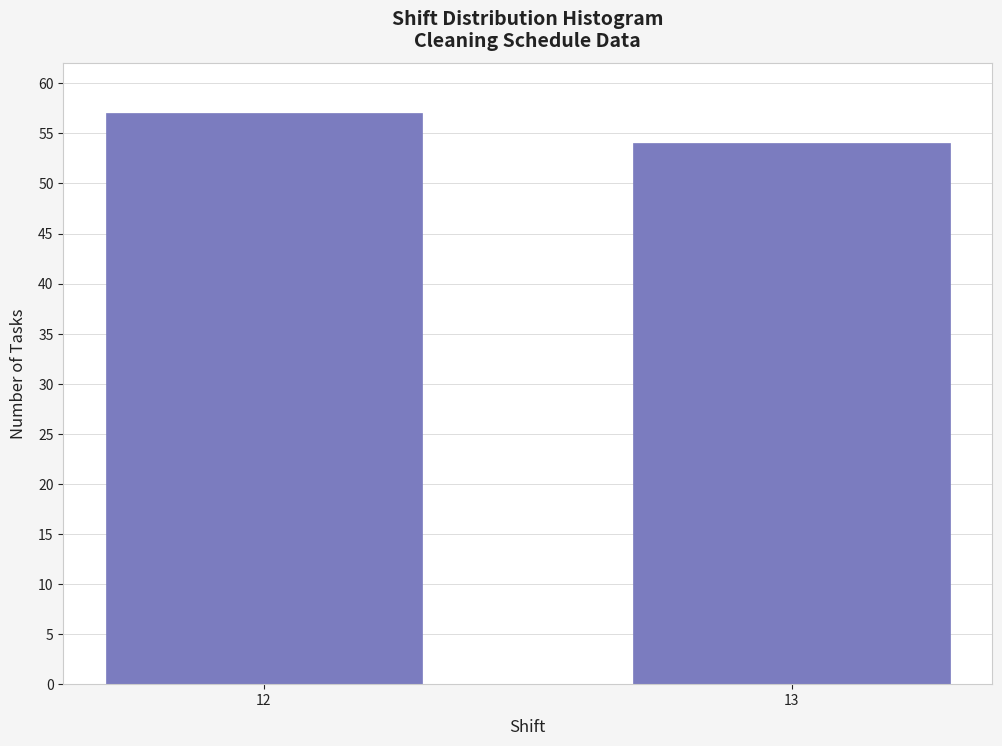

Reading right to left, what are all the values shown in this chart?

13=54	12=57